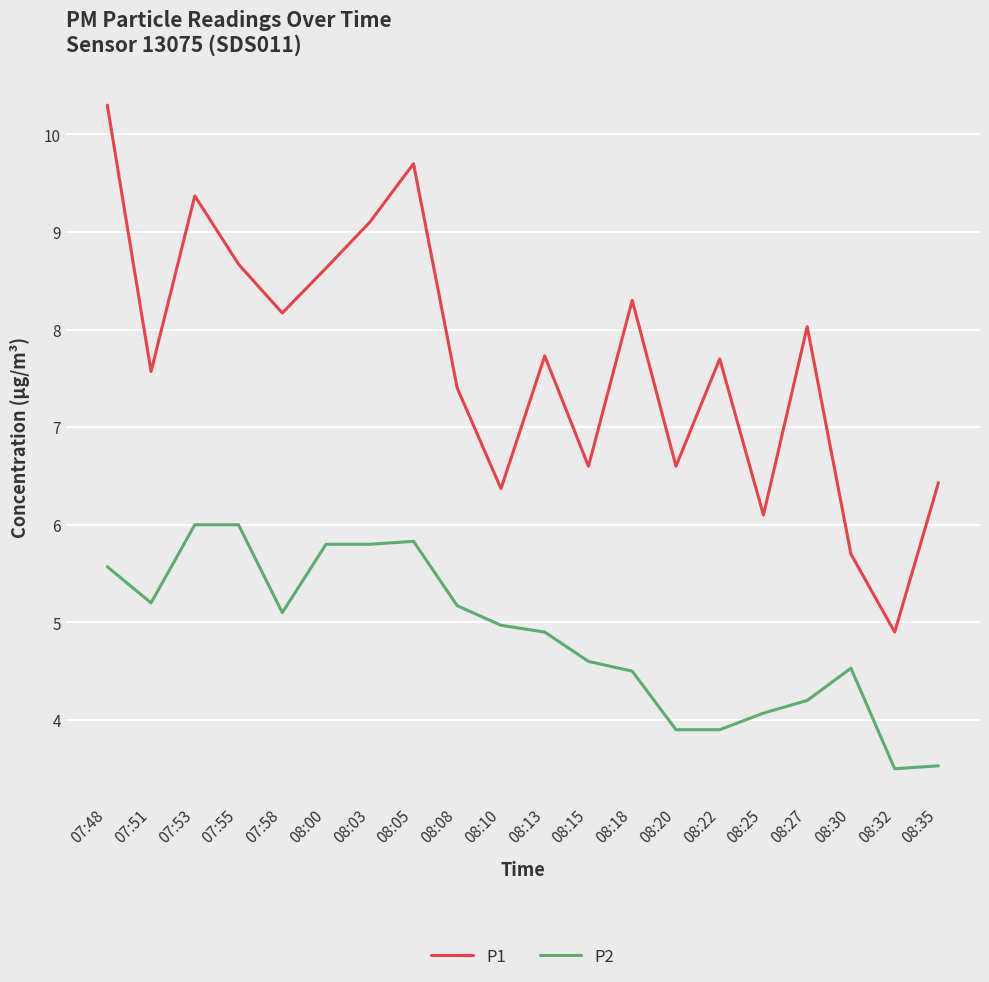

What is the difference between the maximum and second lowest values in the P1 series?

4.6